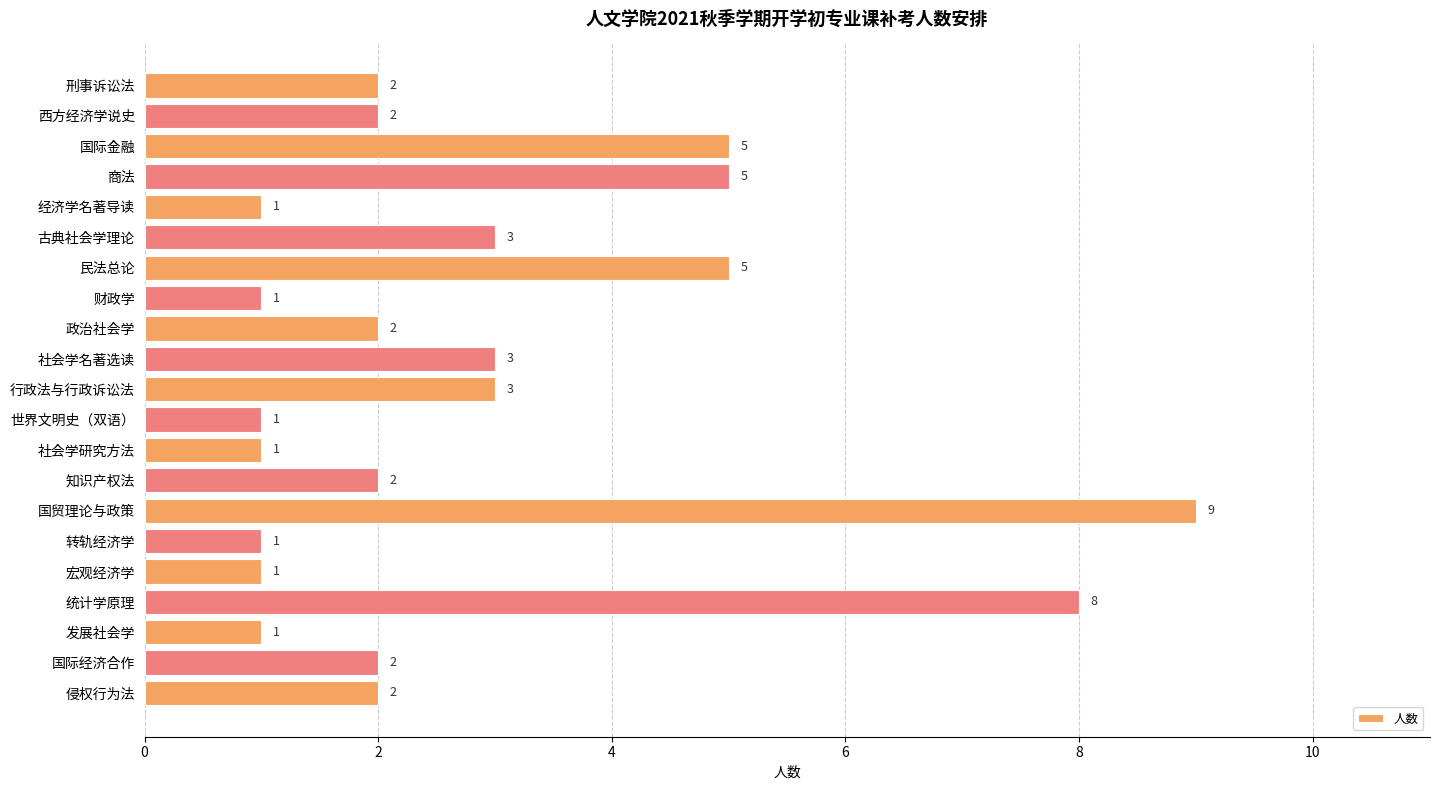

Which category has the highest value across all series?

国贸理论与政策